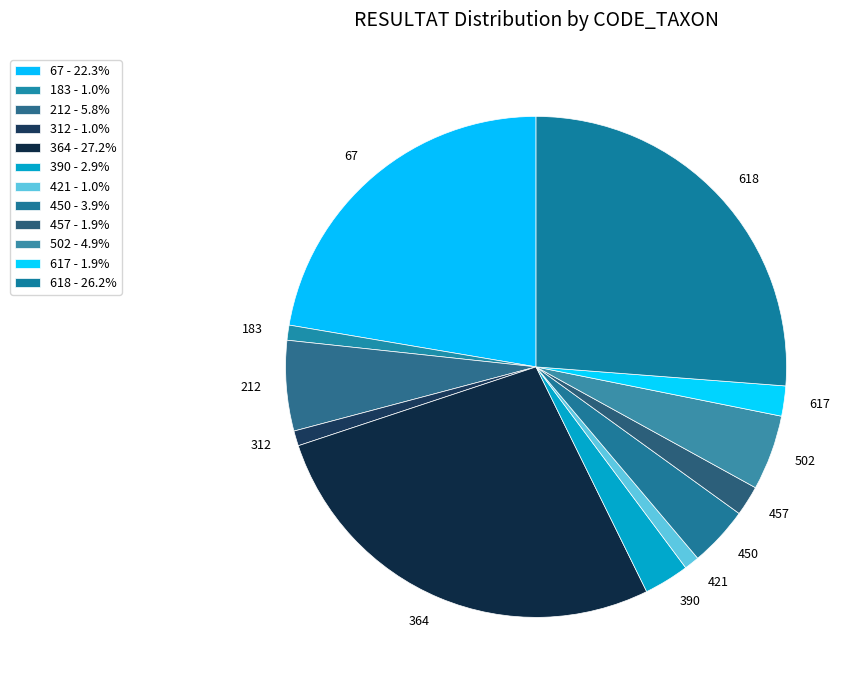

Count the number of slices in the pie.

12